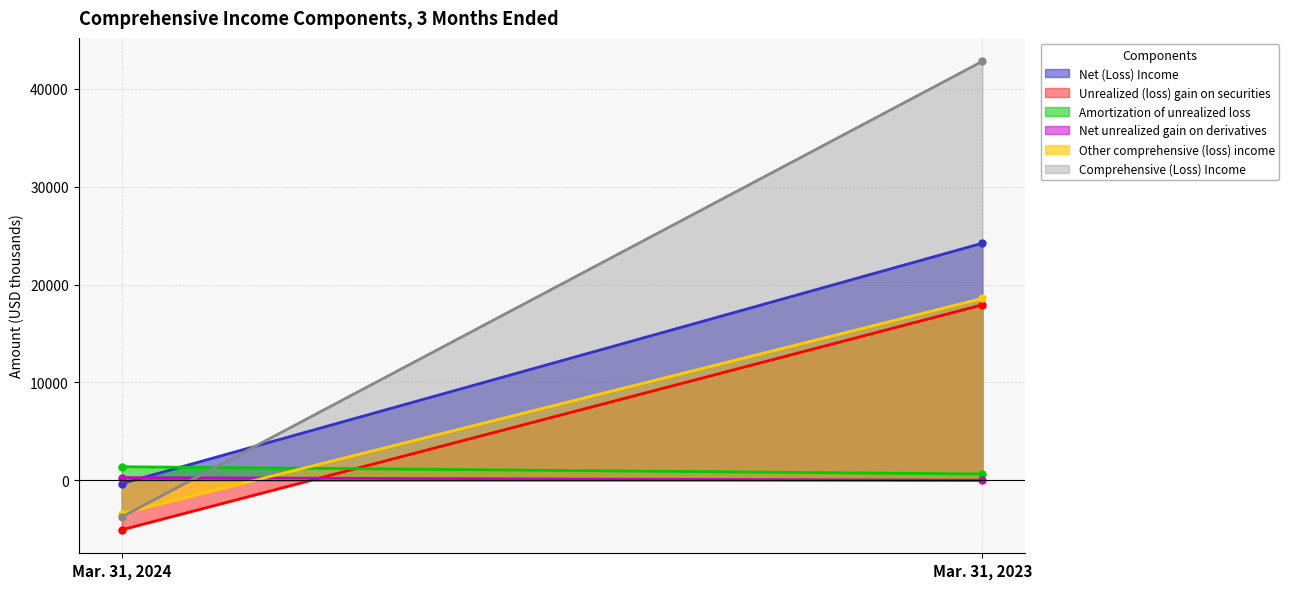

At Mar. 31, 2023, list the series in order from largest to smallest.

Comprehensive (Loss) Income, Net (Loss) Income, Other comprehensive (loss) income, Unrealized (loss) gain on securities, Amortization of unrealized loss, Net unrealized gain on derivatives